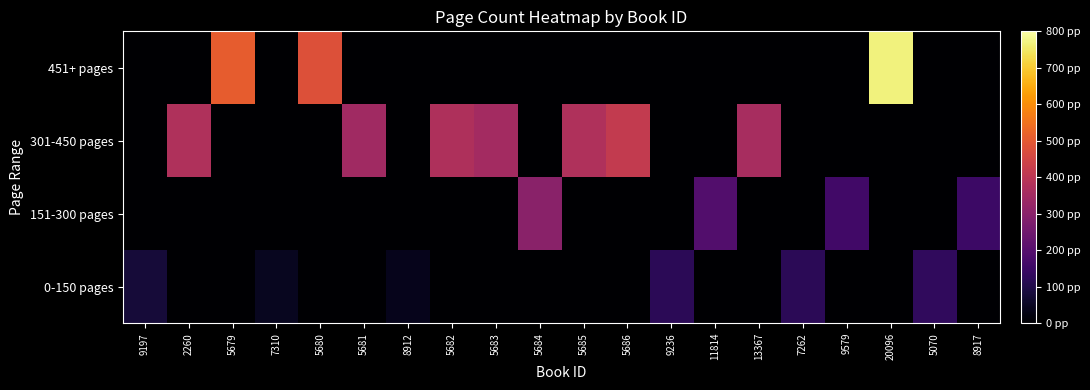

At 5680, list the series in order from largest to smallest.

451+ pages, 0-150 pages, 151-300 pages, 301-450 pages